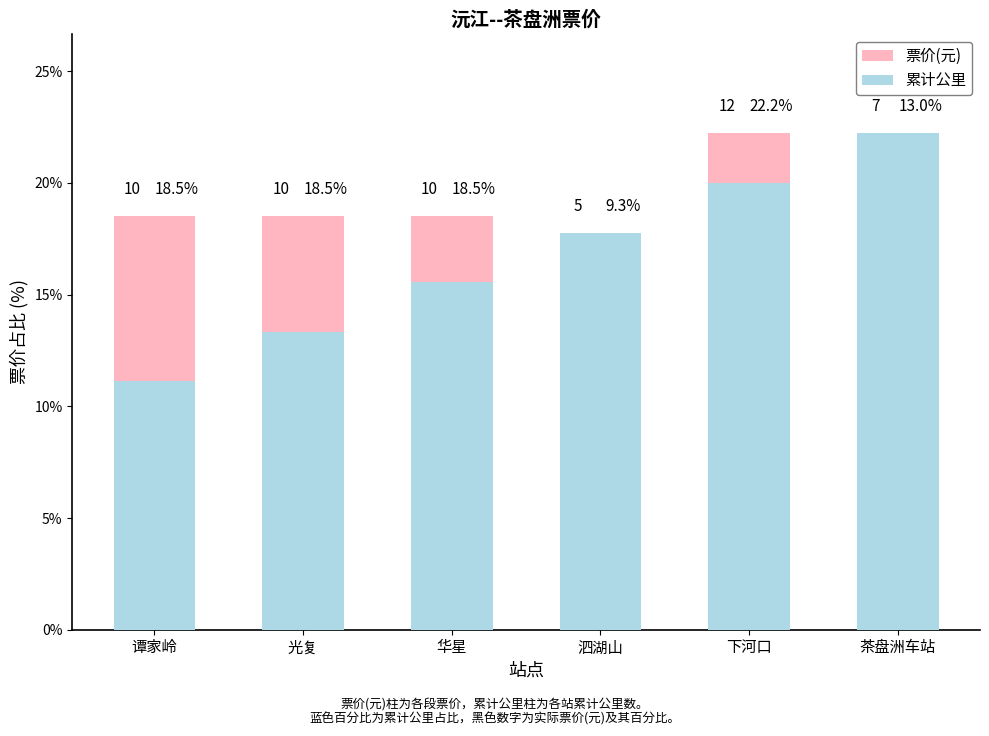

How many groups of bars are there?

6